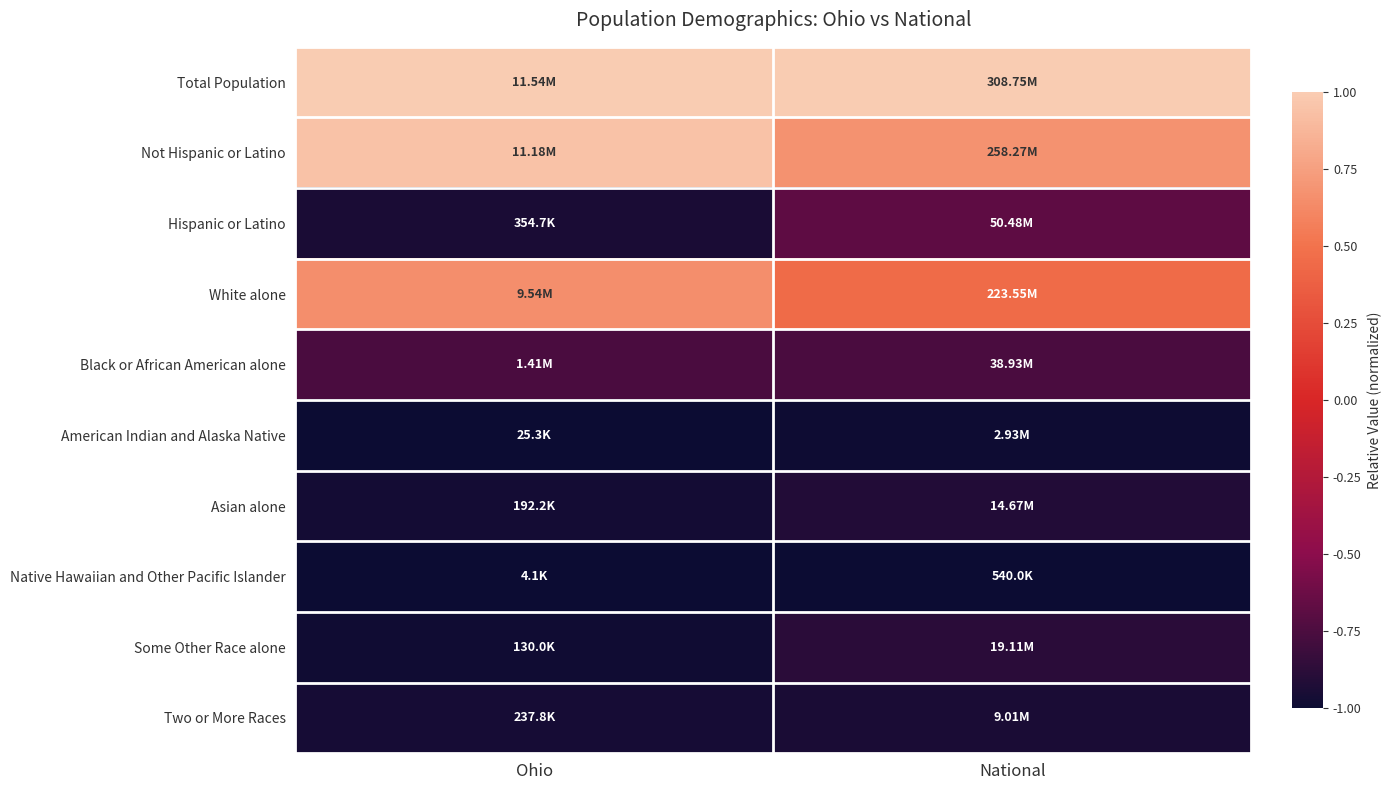

What is the minimum value shown in the chart?

-1.0